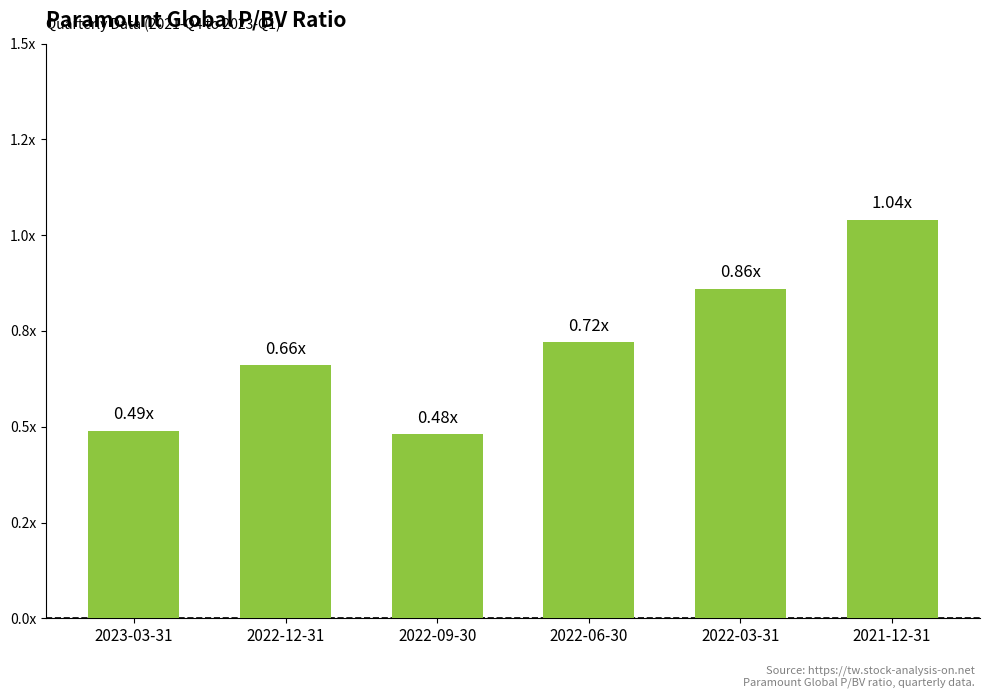

Are the bars horizontal?

No